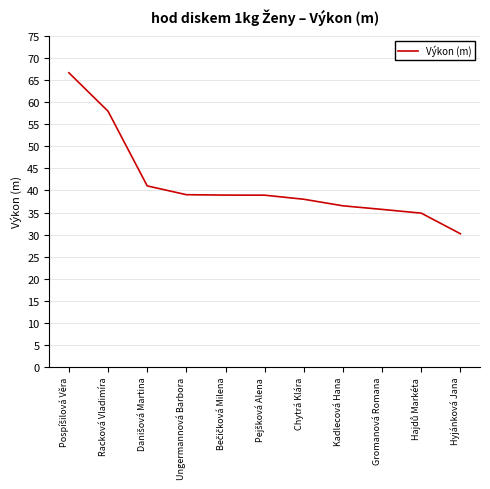

What is the change in value from Kadlecová Hana to Hyjánková Jana?

-6.3